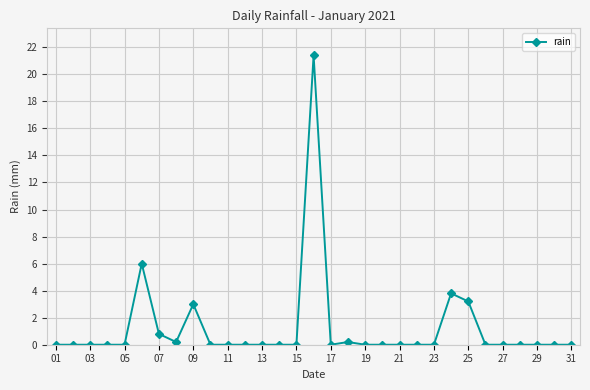

How many series are shown in this chart?

1